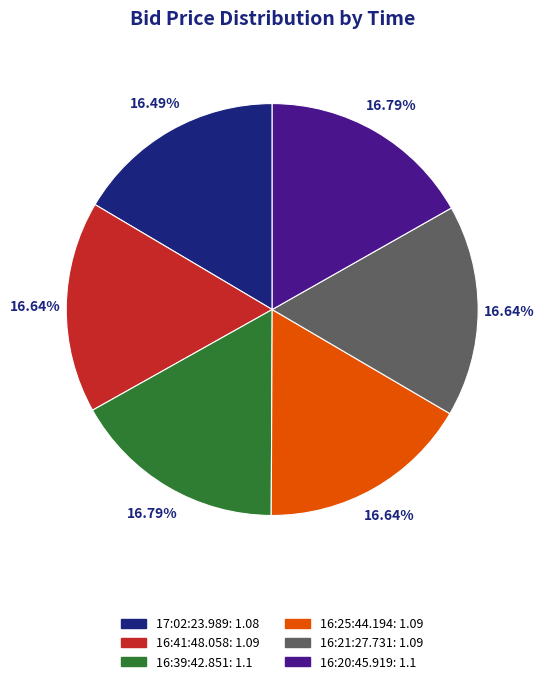

Approximately how many times larger is the value at 16:21:27.731 compared to 16:25:44.194?

1.0